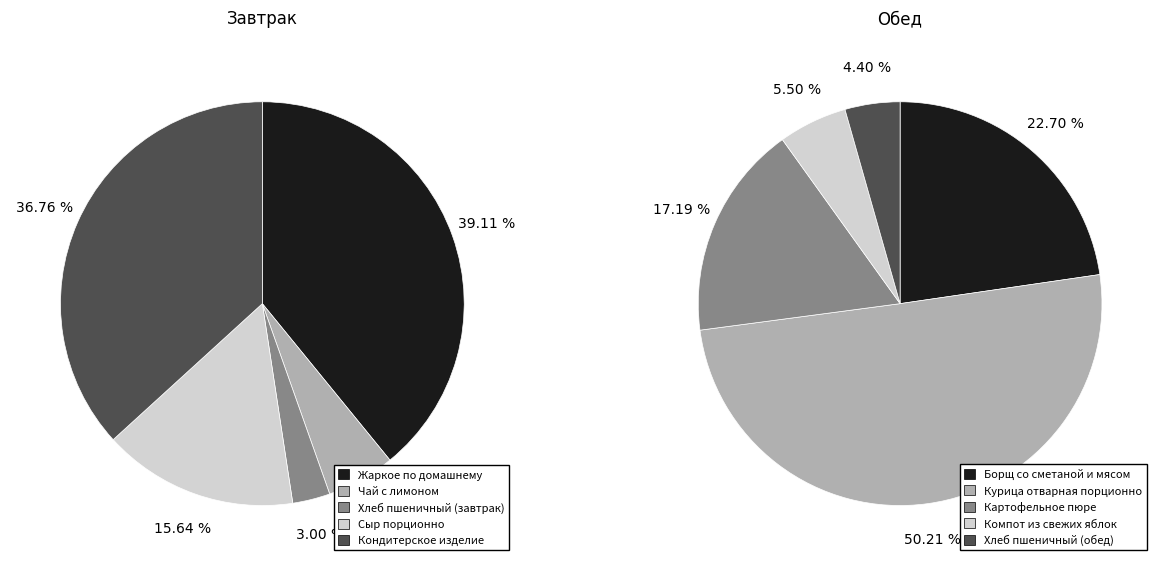

Which category has the smallest portion of the pie?

Хлеб пшеничный (завтрак)